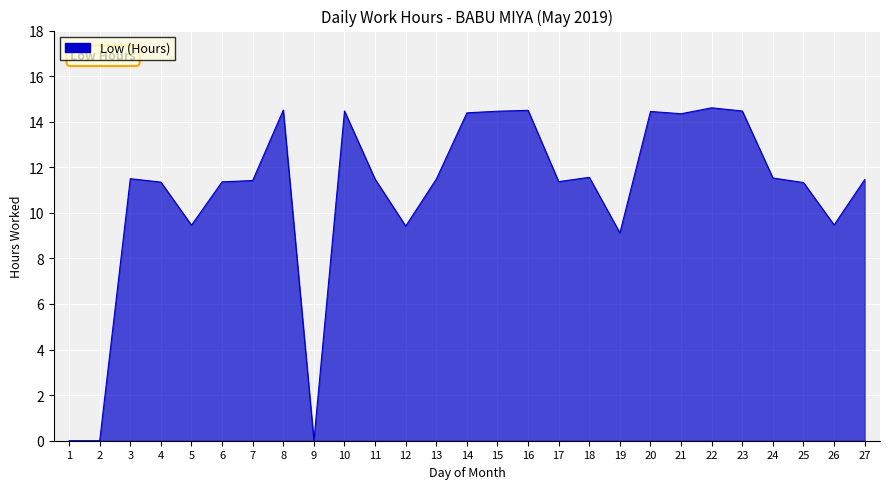

What is the sum of all values?

293.5